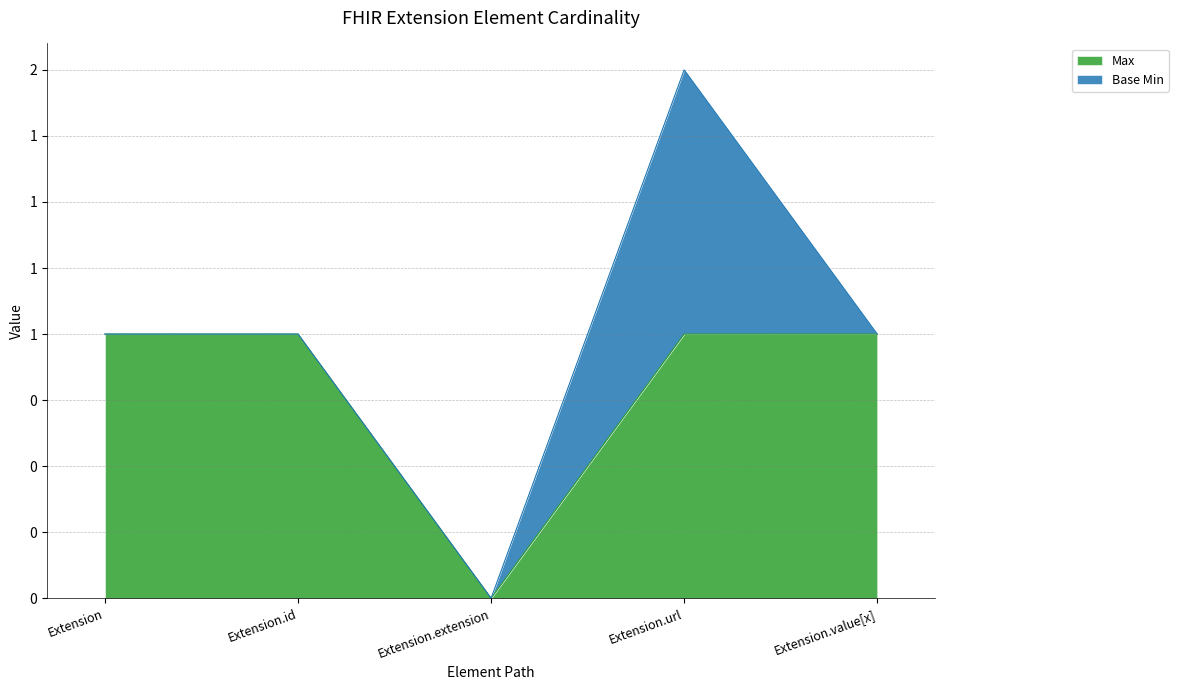

Where is the first local minimum?

Extension.extension